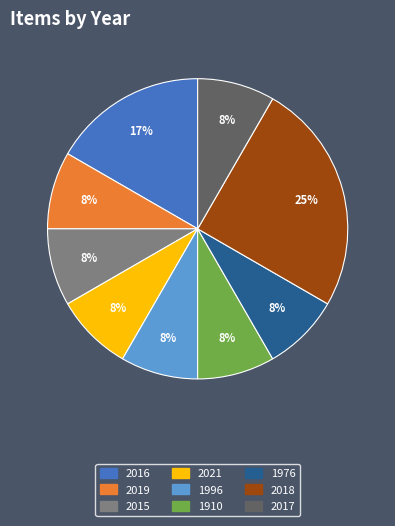

Is there a majority slice in this chart?

No